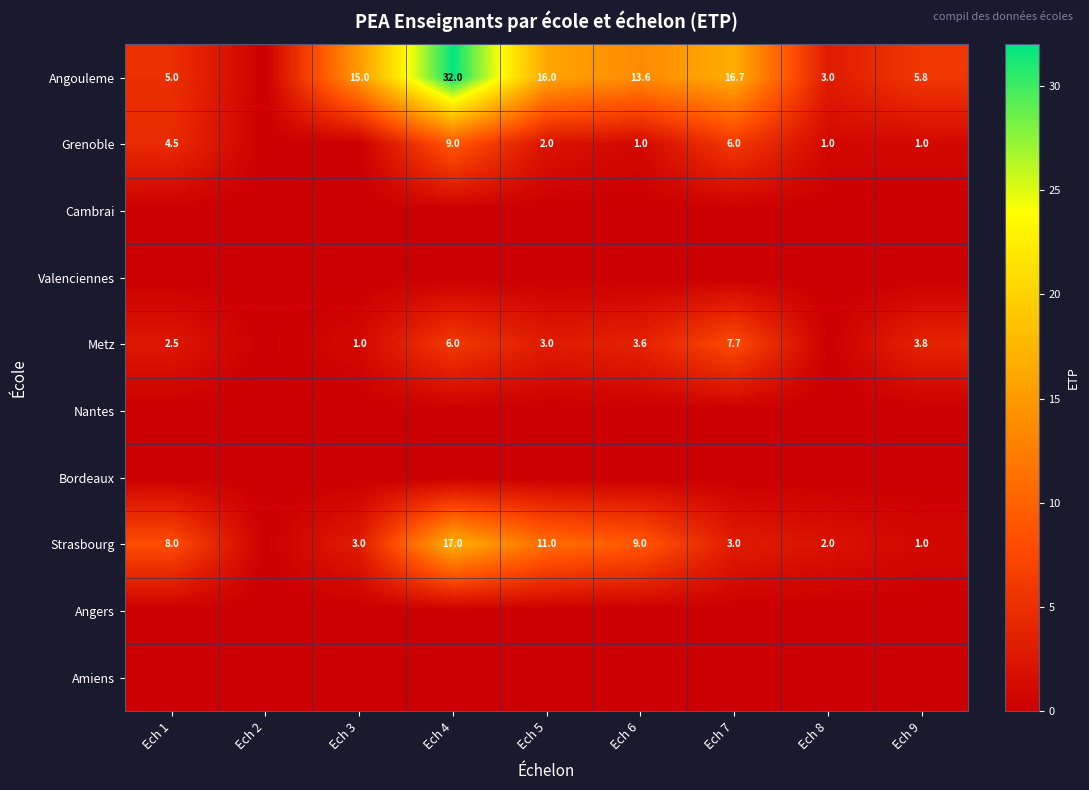

What is the sum of the Angouleme values at Ech 1 and Ech 6?

18.6